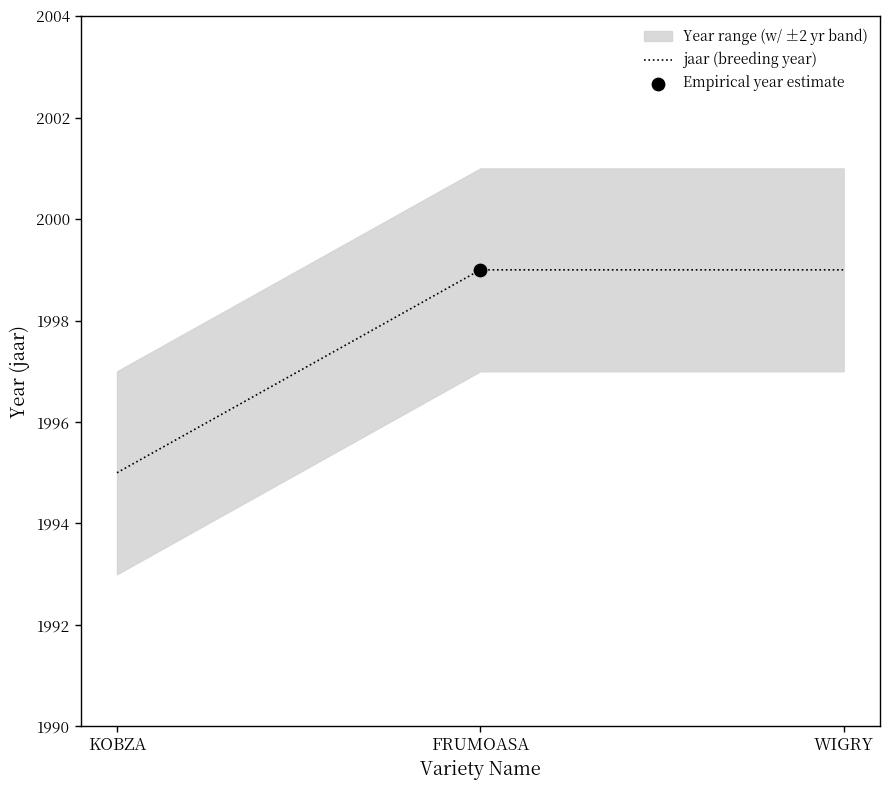

What is the ratio of the value at WIGRY to the value at FRUMOASA?

1.0